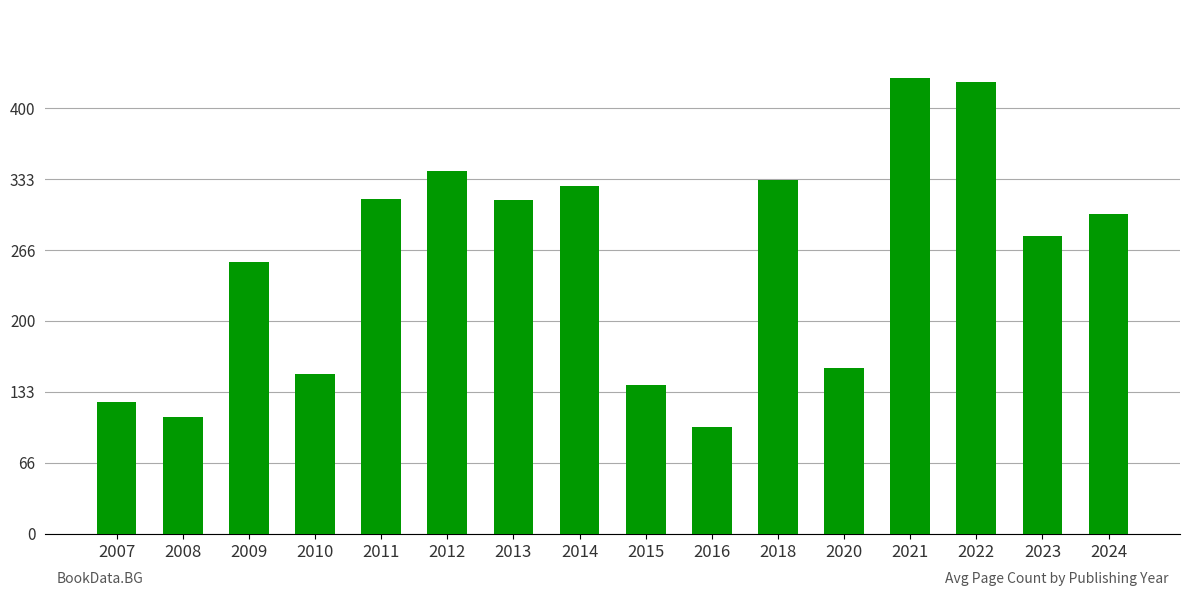

How many values are below 300?

8